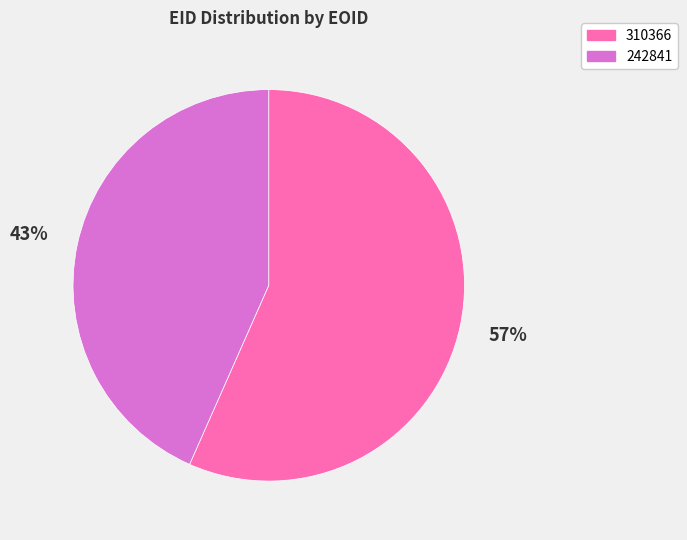

What percentage is the 242841 slice, to the nearest percent?

43%